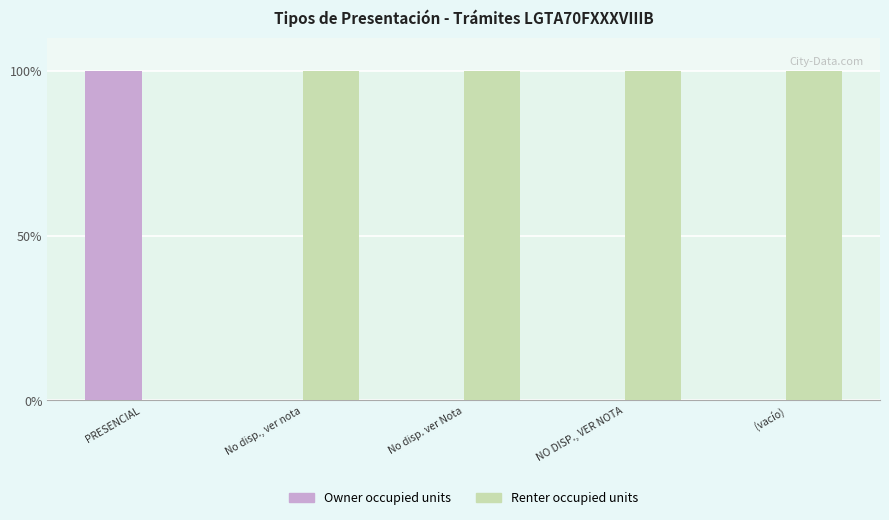

Which series has the largest total across all categories?

Renter occupied units